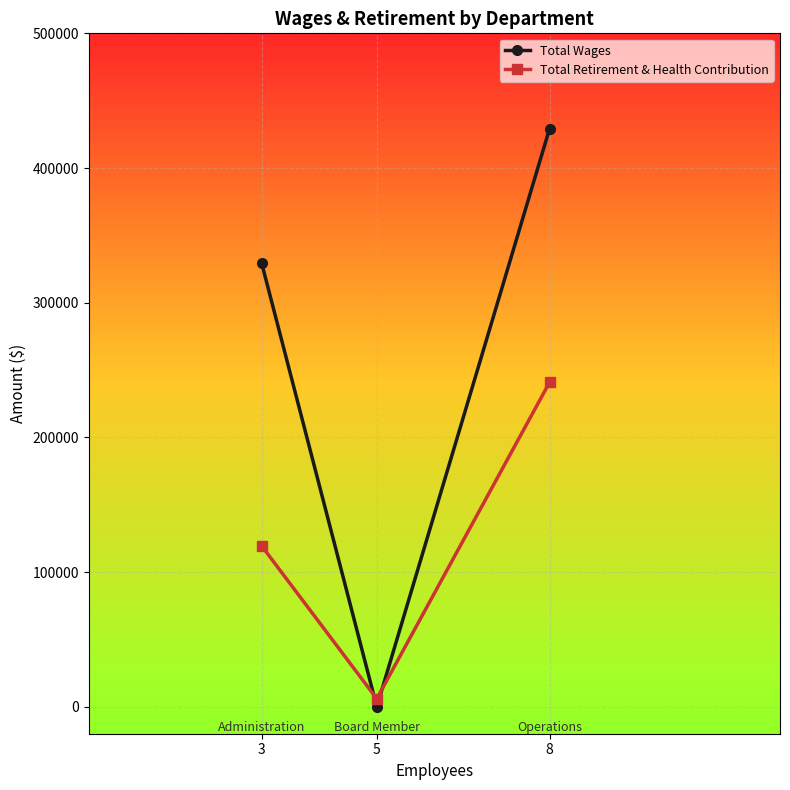

Count the number of data series in this chart.

2